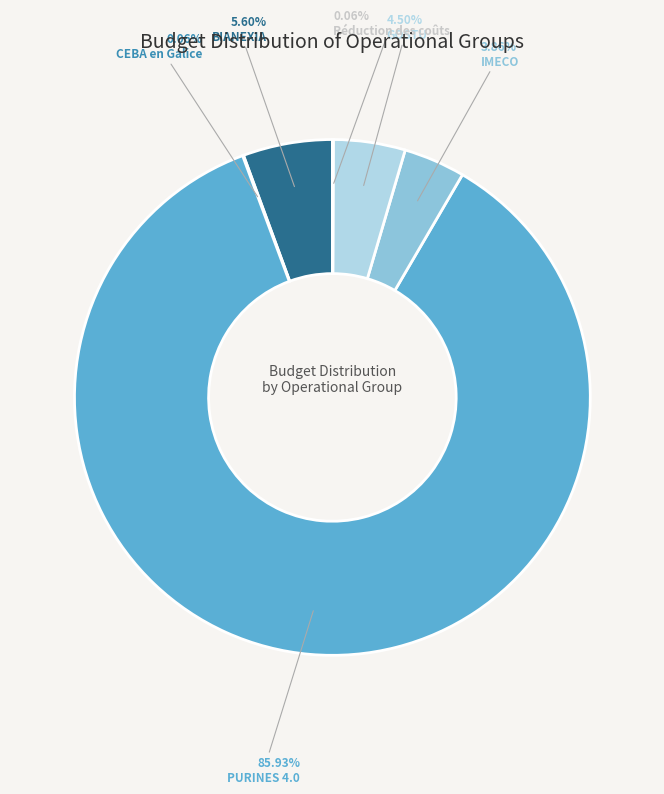

The PURINES 4.0 slice represents 99% of the pie. True or false?

False